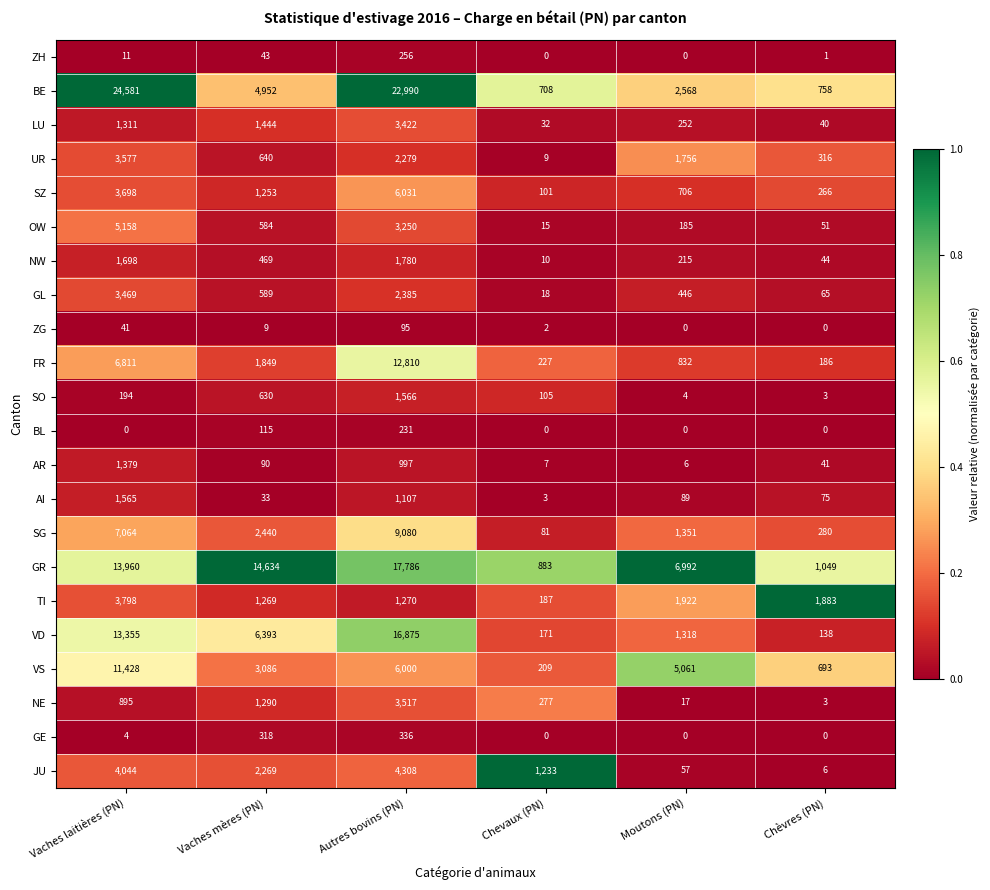

Which series changed the most between Vaches mères (PN) and Chevaux (PN)?

GR